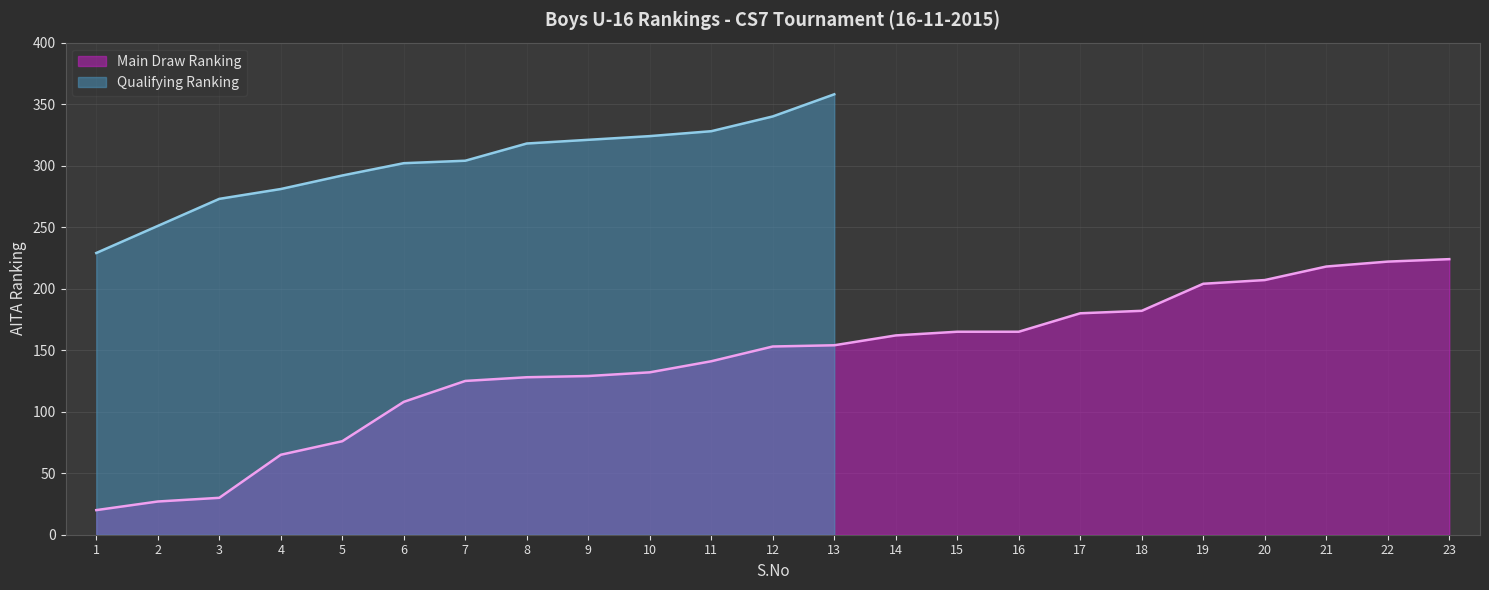

Reading left to right, extract all data points from this chart.

20	27	30	65	76	108	125	128	129	132	141	153	154	162	165	165	180	182	204	207	218	222	224